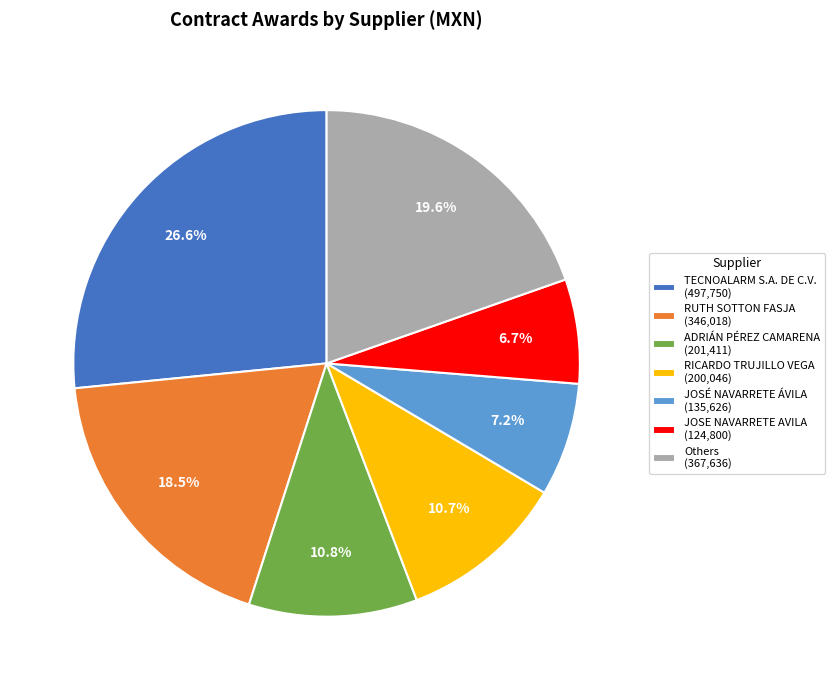

Is there any slice that represents more than half of the pie?

No